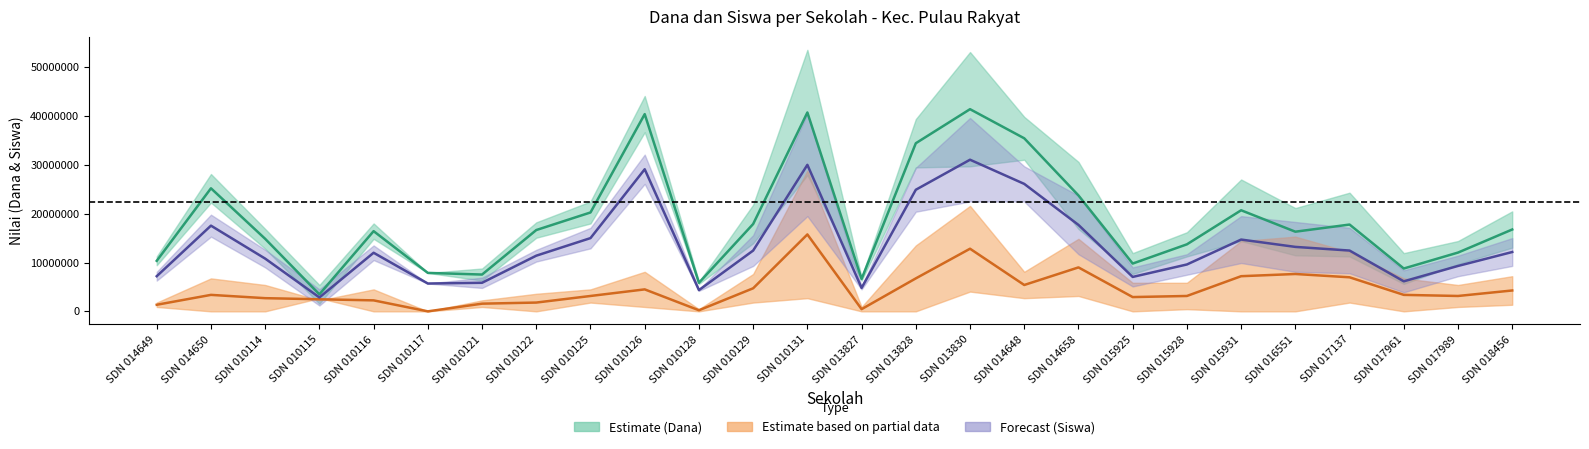

What is the label of the 5th point from the right?

SDN 016551